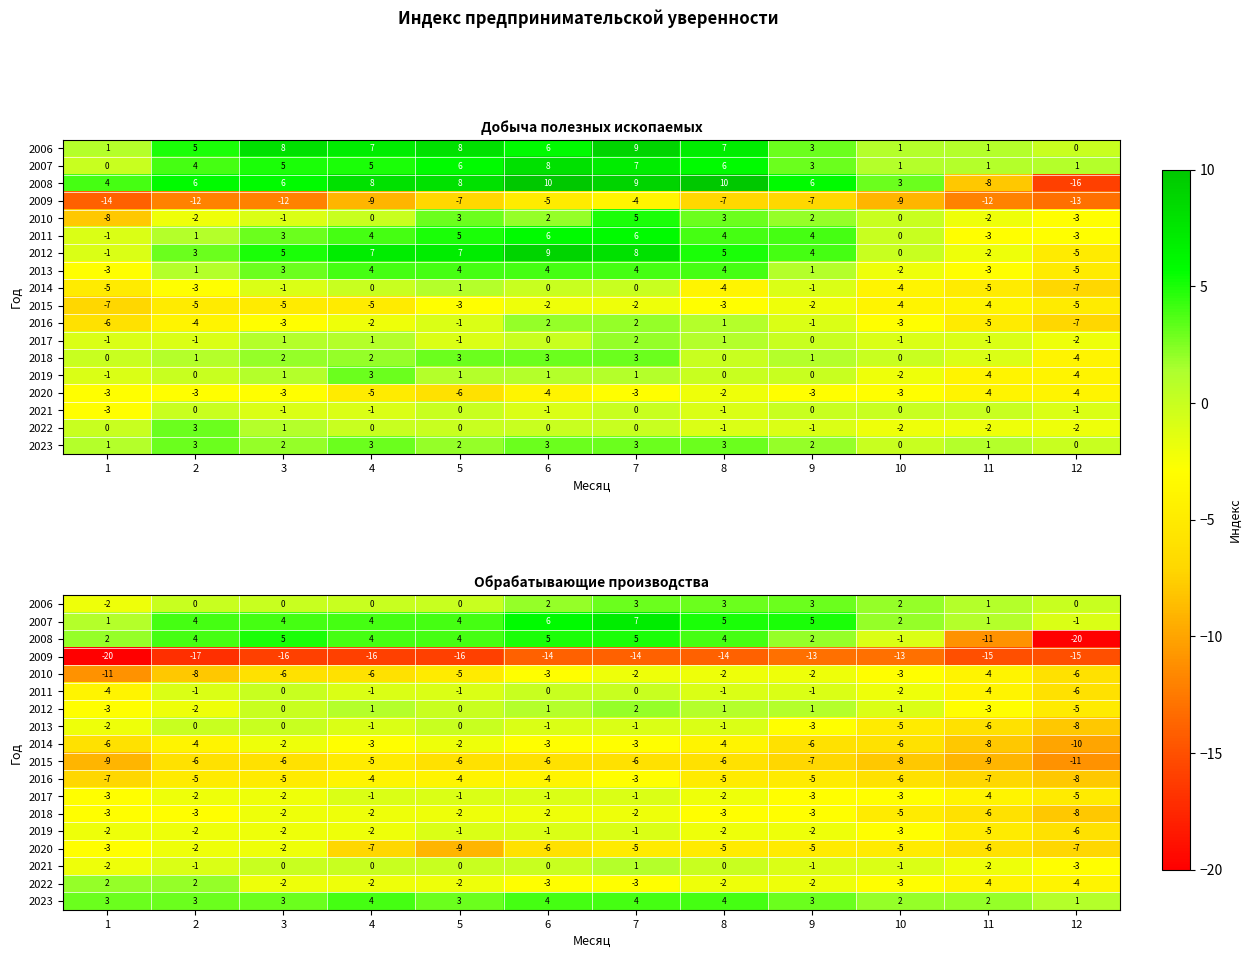

Read the 2008 value at 10.

-1